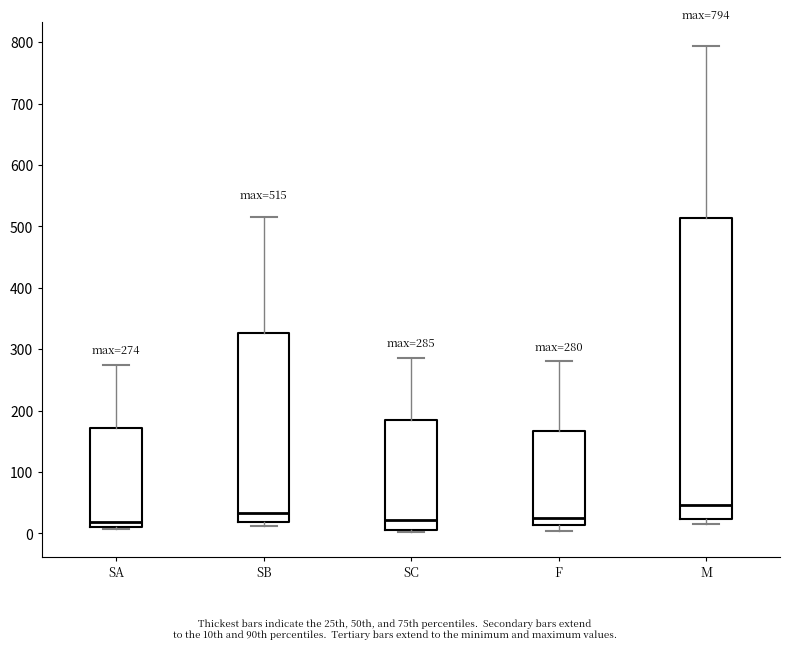

Which box is the tallest, from its lower edge to its upper edge?

M